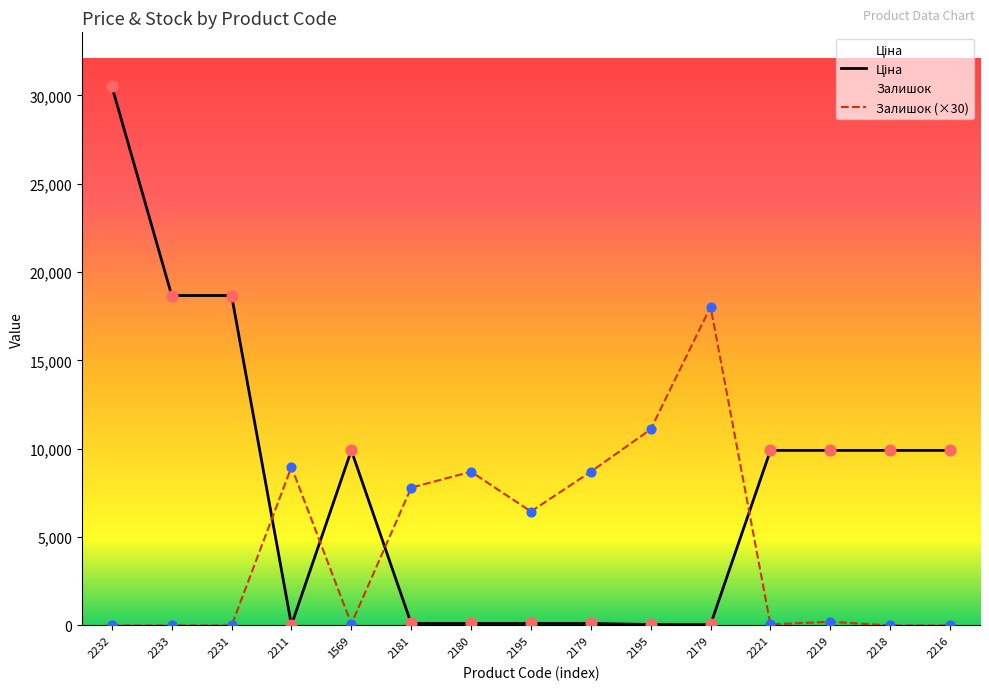

Which series contains the lowest Y value?

Залишок